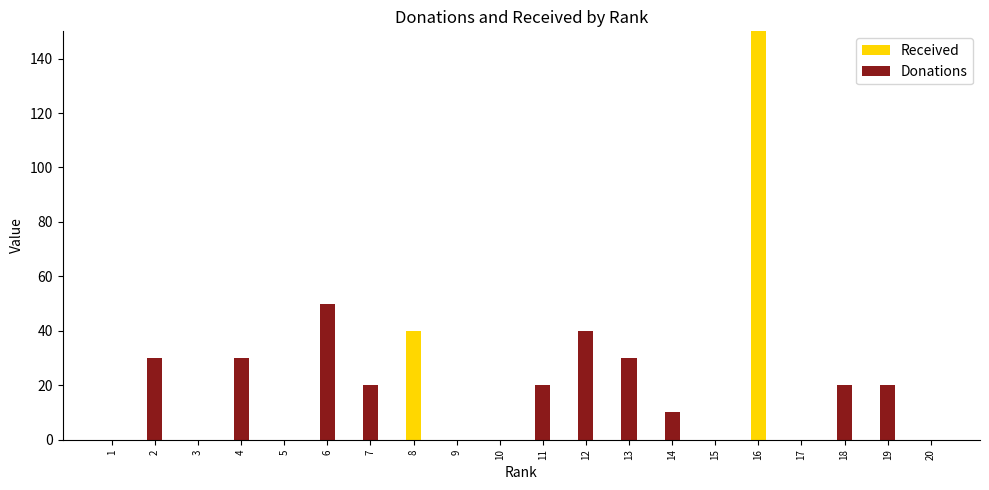

At which category is the sum across all series the highest?

16